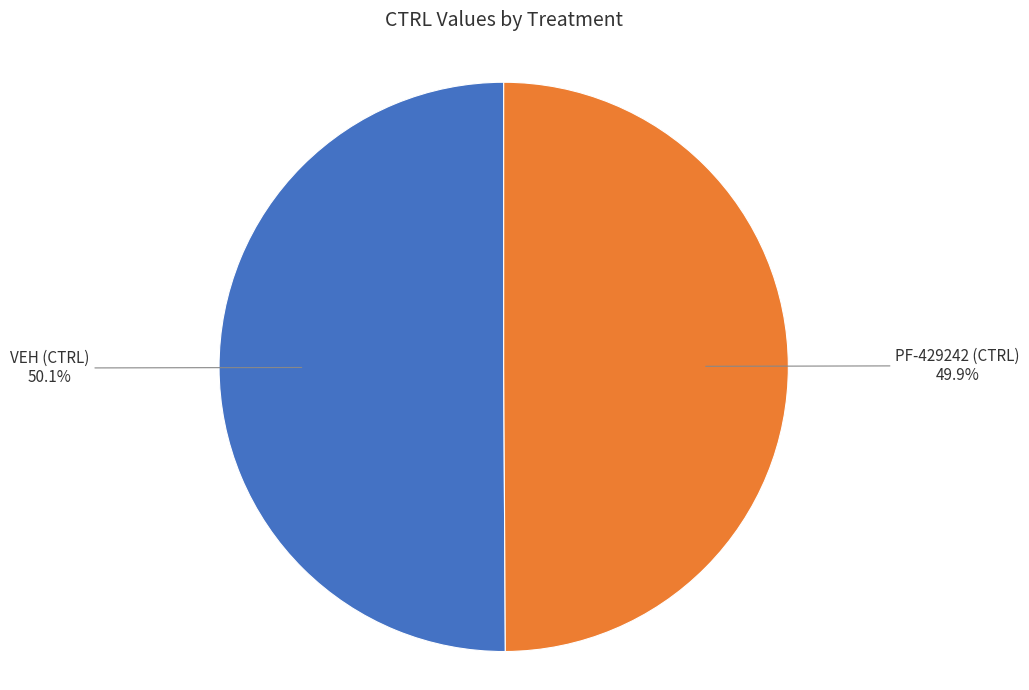

Is there a majority slice in this chart?

Yes